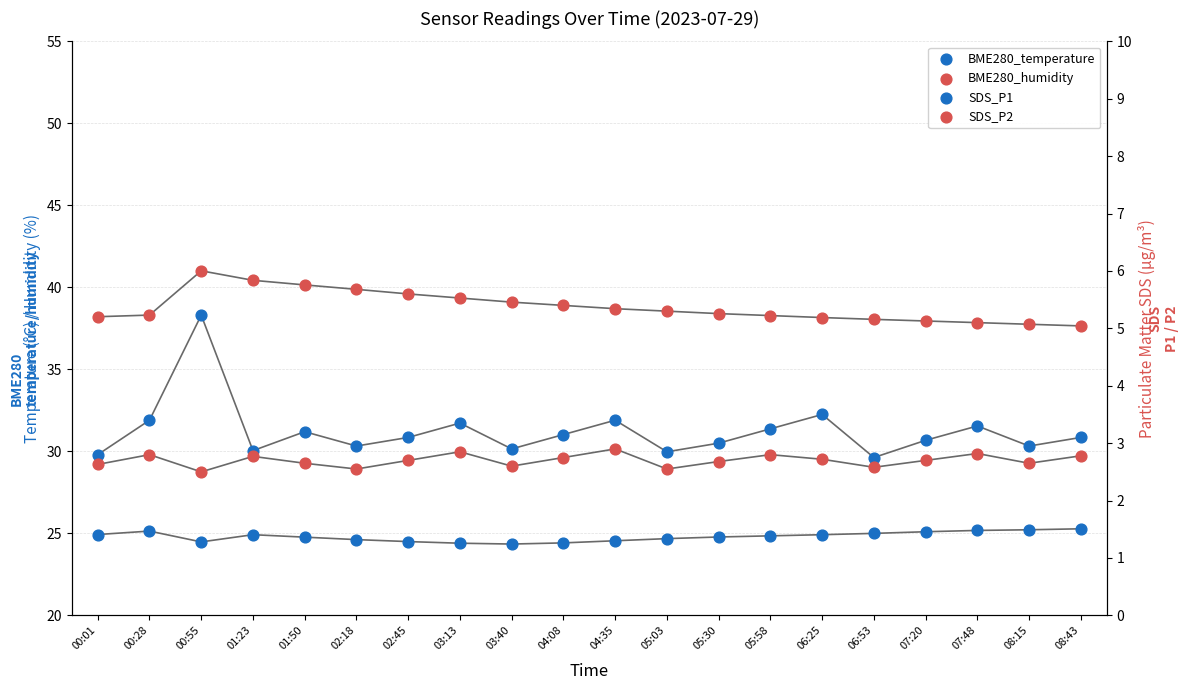

Which series has the largest total across all categories?

BME280_humidity